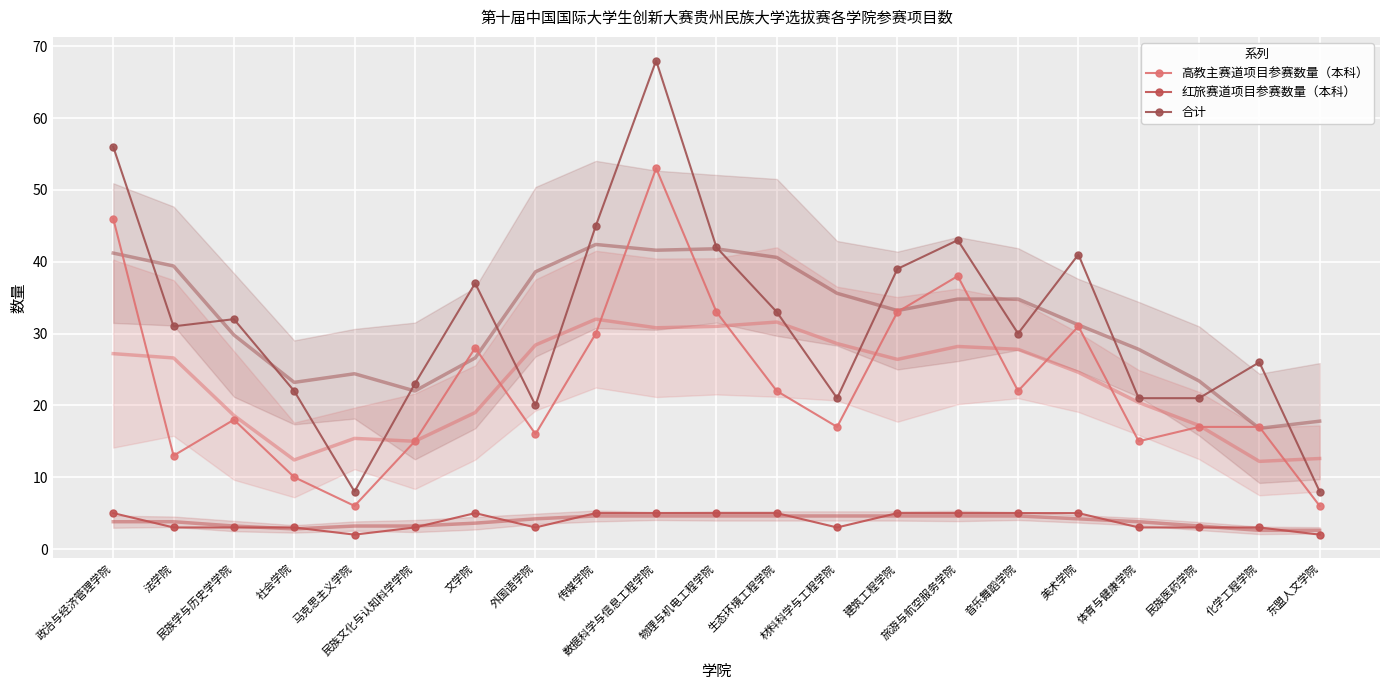

True or false: 合计 and 红旅赛道项目参赛数量（本科） cross at least once.

False